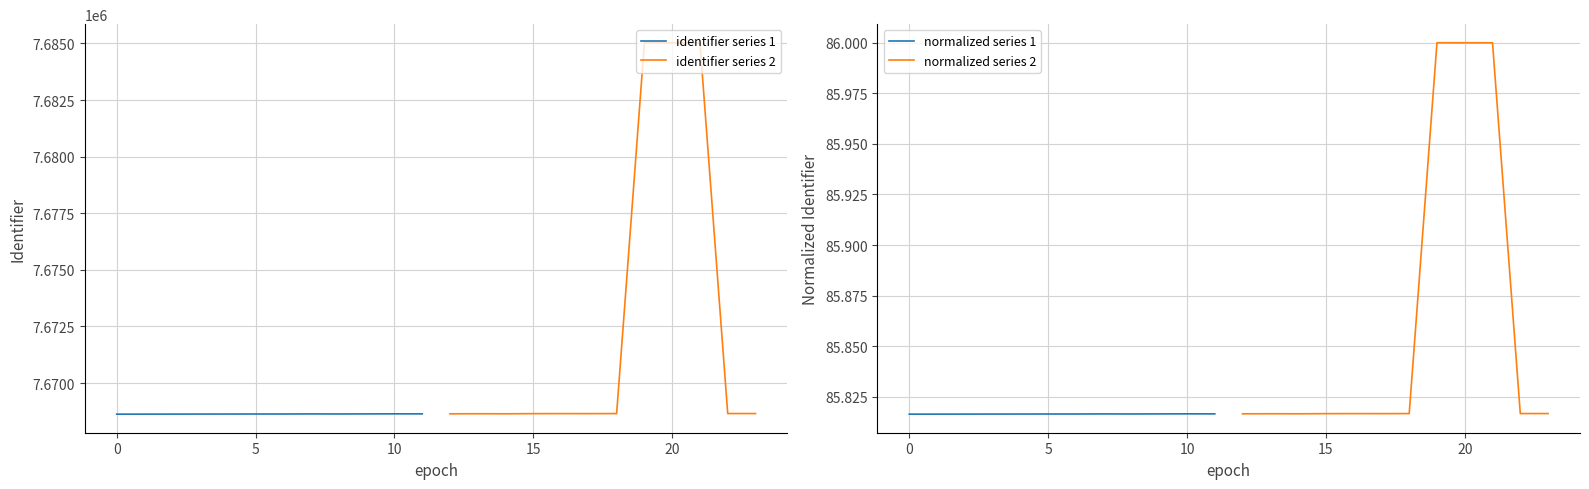

Reading left to right, what are all the values shown in this chart?

identifier series 1: 7668625.0	7668626.0	7668627.0	7668629.0	7668630.0	7668631.0	7668632.0	7668635.0	7668633.0	7668636.0	7668639.0	7668637.0
identifier series 2: 7668640.0	7668643.0	7668641.0	7668647.0	7668649.0	7668648.0	7668650.0	7685033.0	7685032.0	7685031.0	7668652.0	7668651.0
normalized series 1: 85.8	85.8	85.8	85.8	85.8	85.8	85.8	85.8	85.8	85.8	85.8	85.8
normalized series 2: 85.8	85.8	85.8	85.8	85.8	85.8	85.8	86.0	86.0	86.0	85.8	85.8